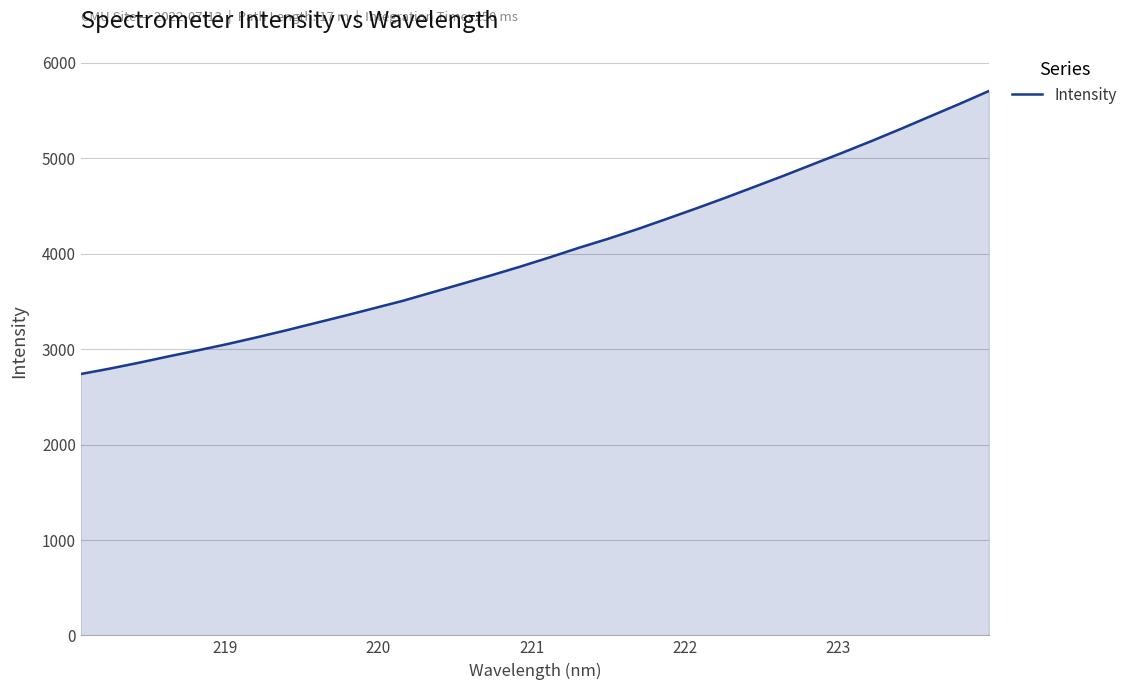

What is the greatest value displayed?

5705.8